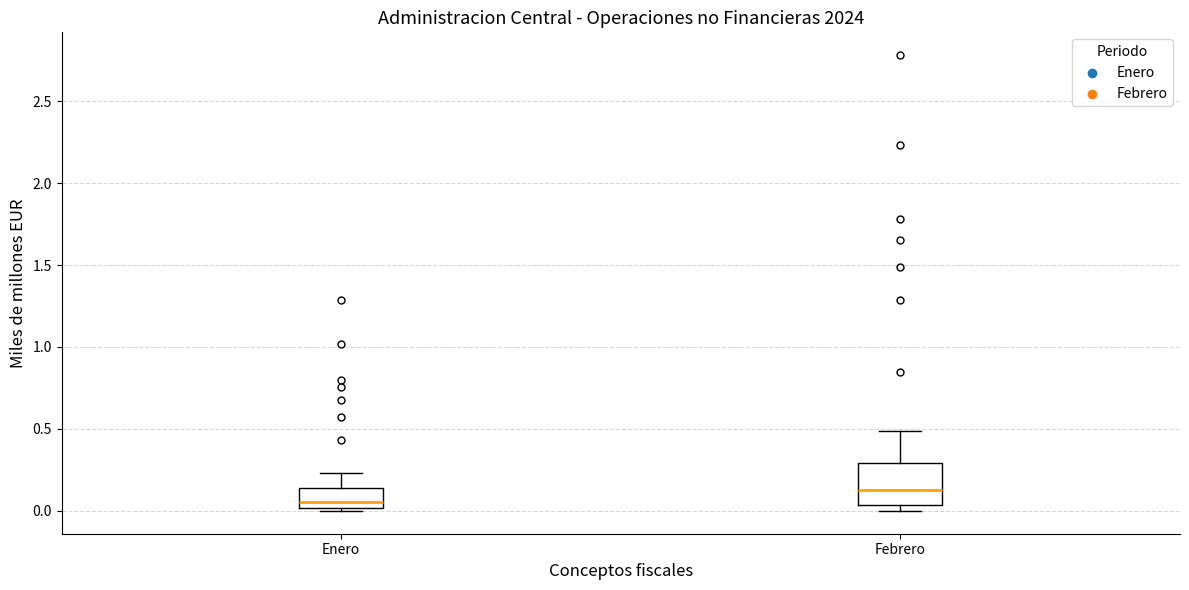

Where is the upper edge of the box for Febrero on the y-axis? The values are not printed on the chart, so give them approximately, as read against the axis.

0.30